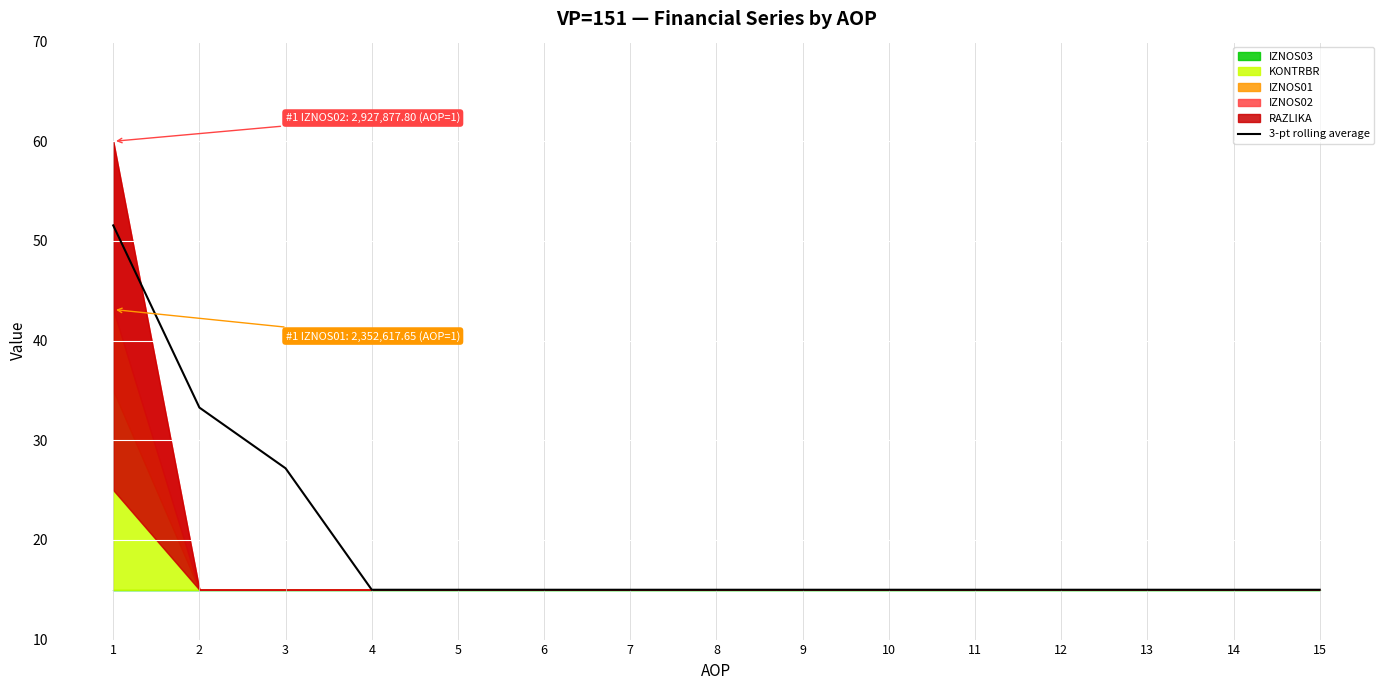

Which category has the lowest value across all series?

4